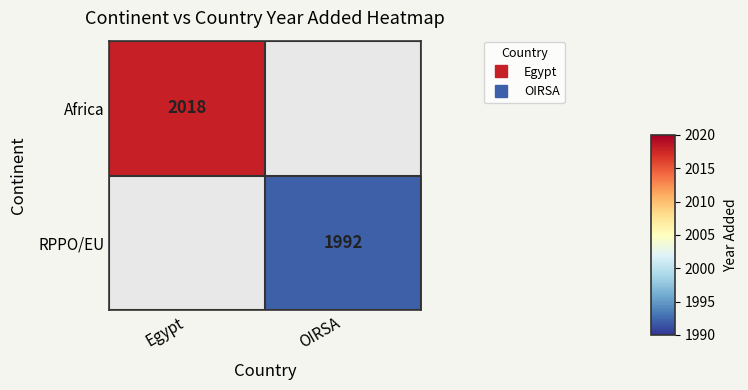

How many positive values does the RPPO/EU series have?

1